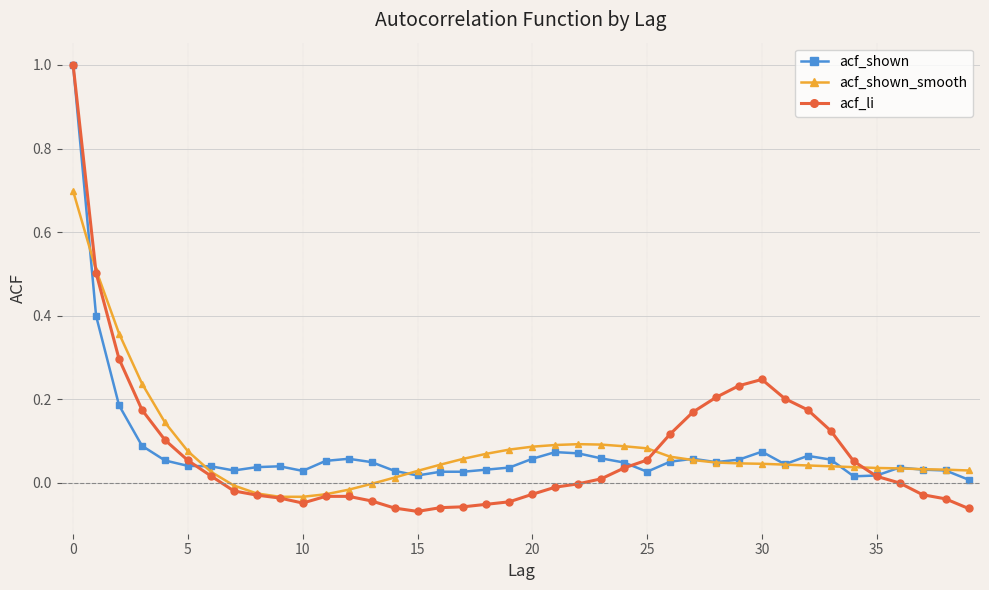

Which series has the largest range (max minus min)?

acf_li